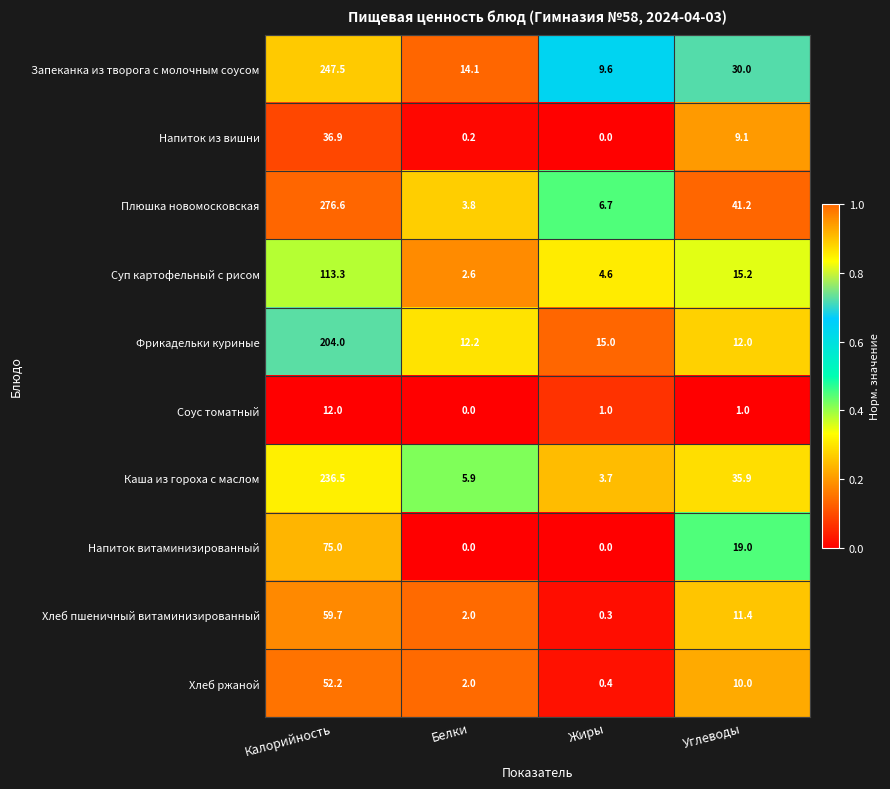

What is the spread (max minus min) of values at Углеводы?

40.2